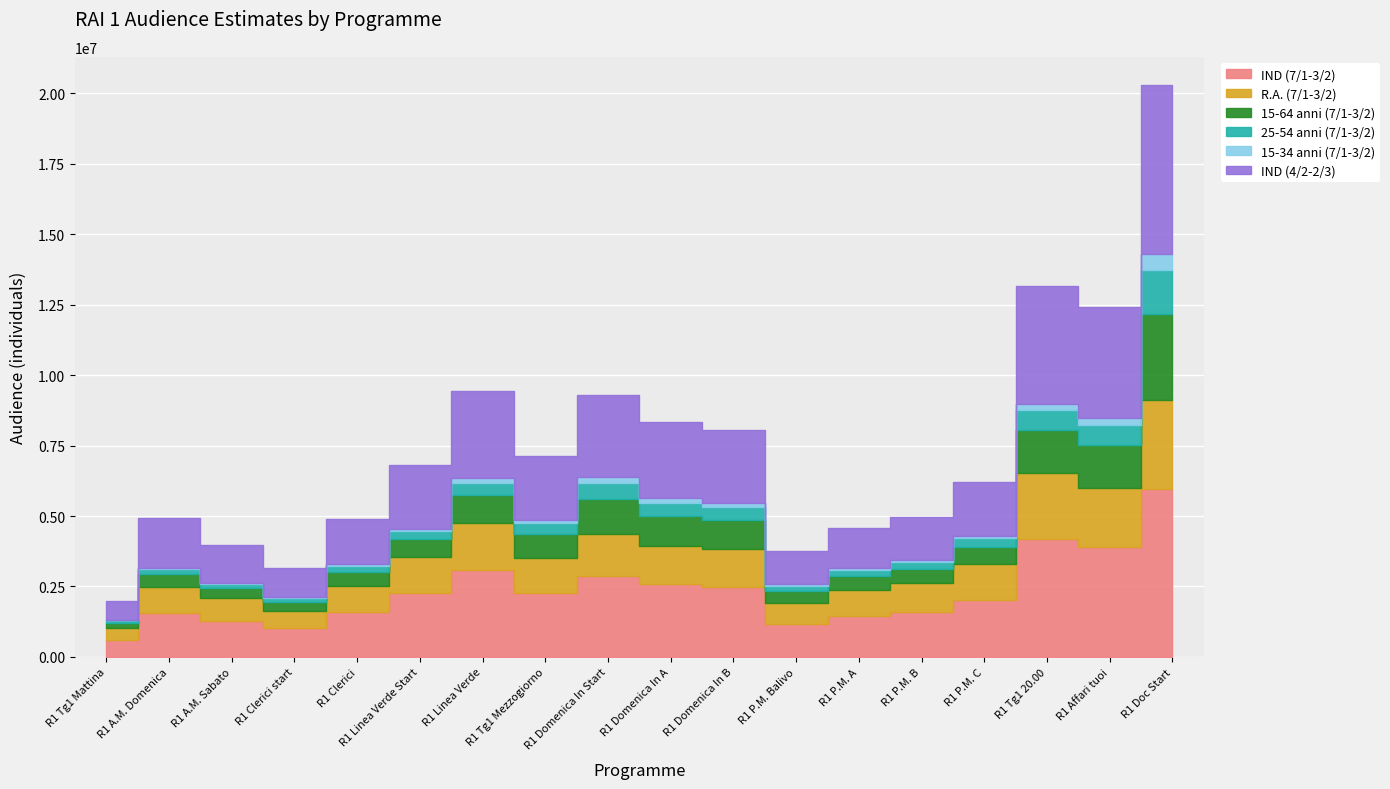

What is the label of the 13th point from the left?

R1 P.M. A